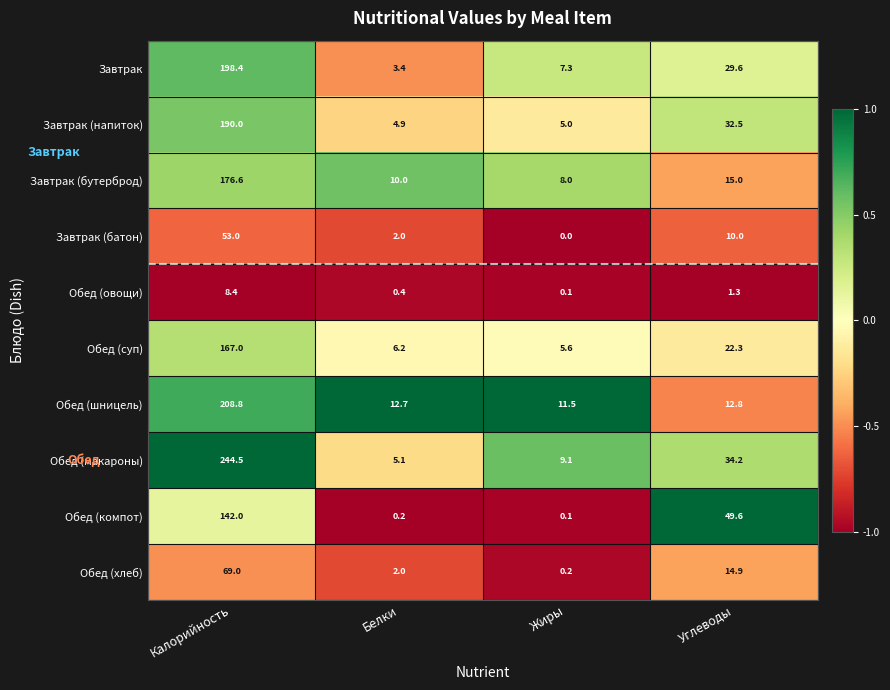

Where is Обед (компот) nearest to the value 71?

Углеводы